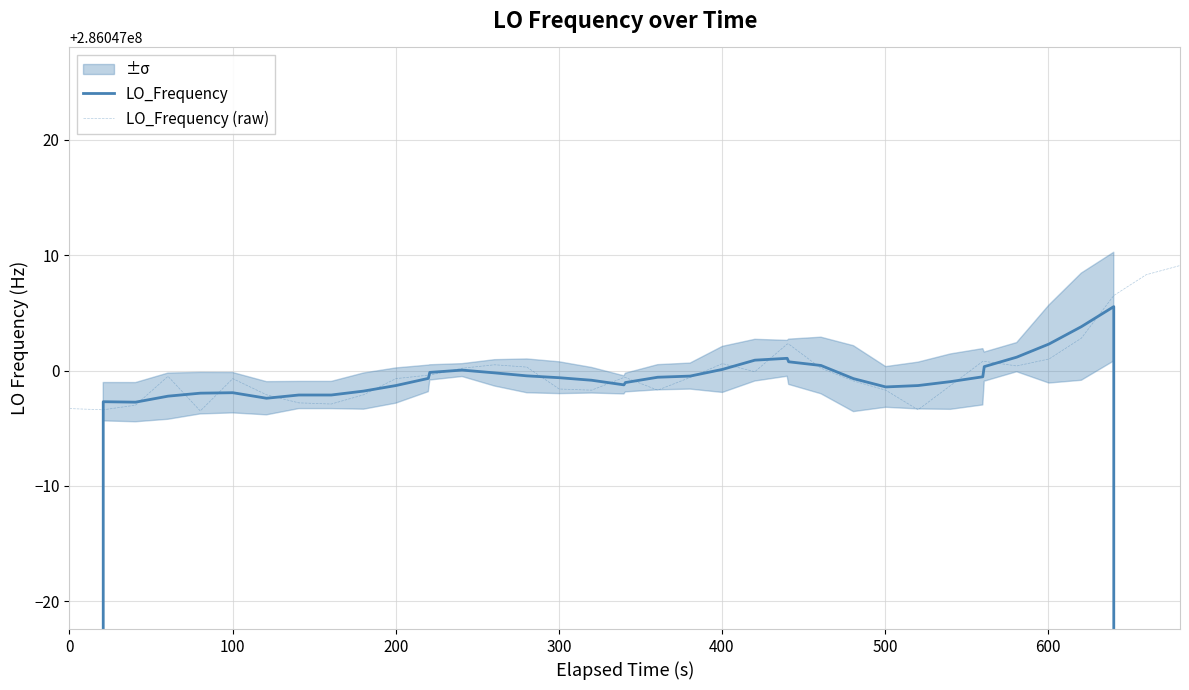

What are all the series names shown in the legend?

LO_Frequency, LO_Frequency (raw)